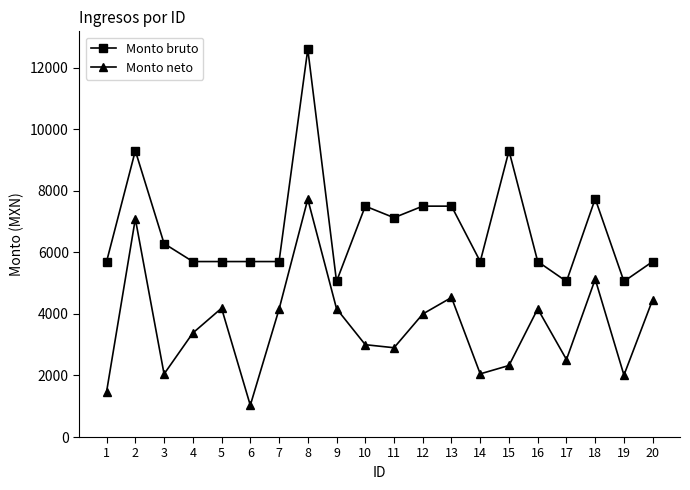

Is the value of Monto bruto at 1 greater than the value of Monto neto at 11?

Yes